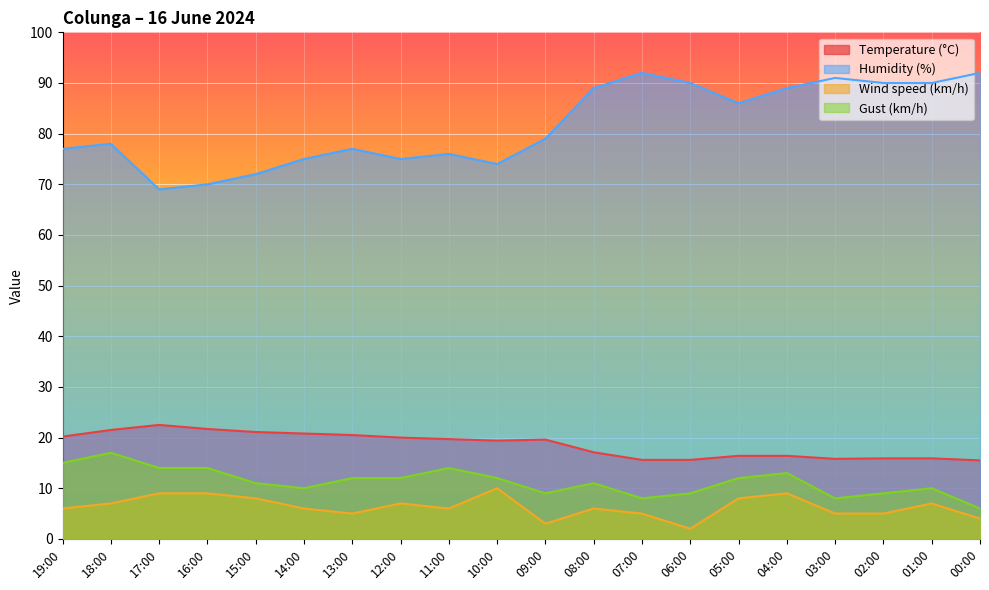

What is the difference between the Gust (km/h) values at 01:00 and 16:00?

4.0